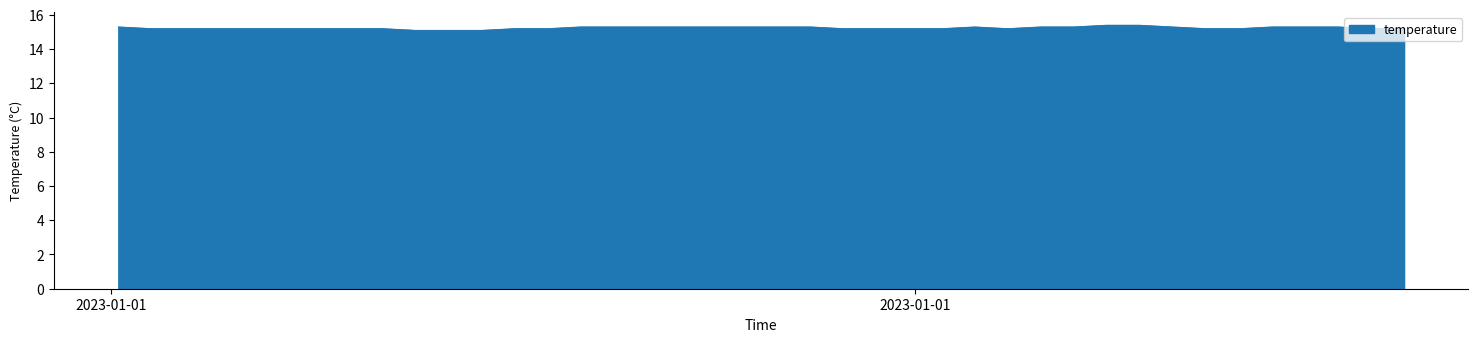

Reading left to right, what are all the values shown in this chart?

15.3	15.2	15.2	15.2	15.2	15.2	15.2	15.2	15.2	15.1	15.1	15.1	15.2	15.2	15.3	15.3	15.3	15.3	15.3	15.3	15.3	15.3	15.2	15.2	15.2	15.2	15.3	15.2	15.3	15.3	15.4	15.4	15.3	15.2	15.2	15.3	15.3	15.3	15.2	15.2